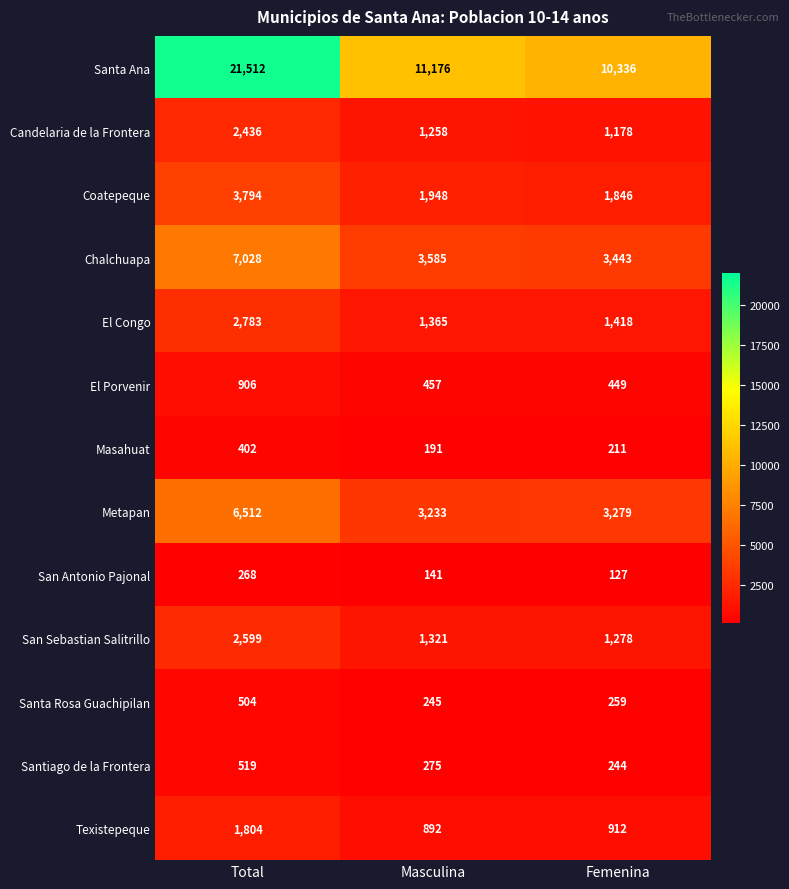

Which series has the largest range (max minus min)?

Santa Ana